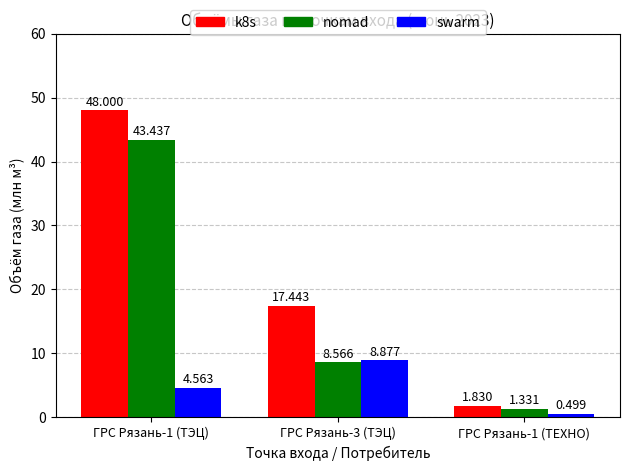

What position from the left is ГРС Рязань-1 (ТЭЦ)?

1